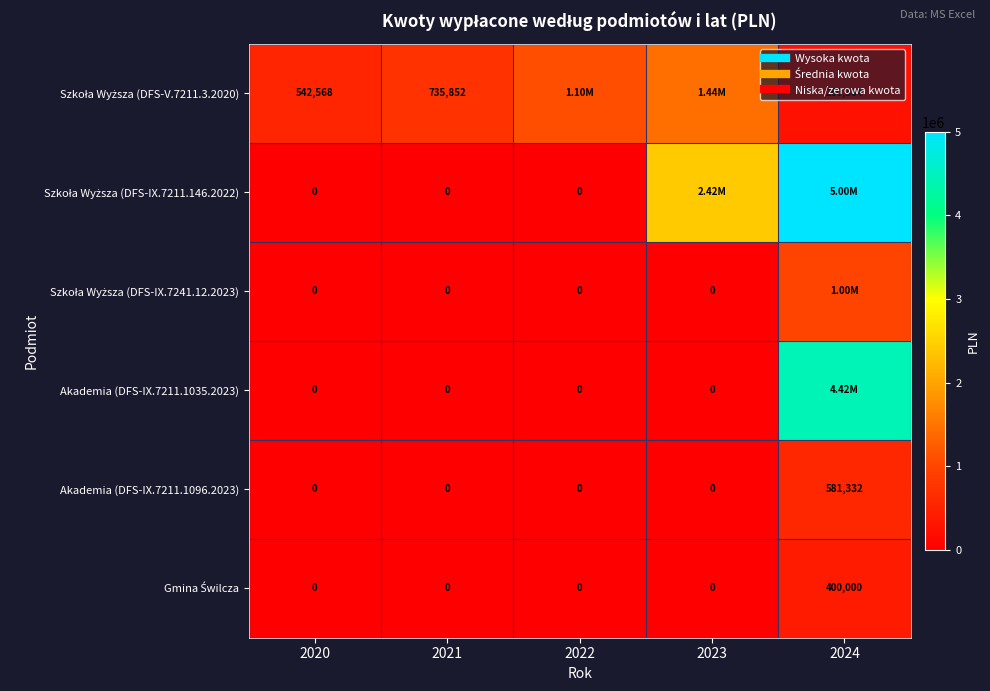

At how many categories does at least one series exceed 2709288?

1